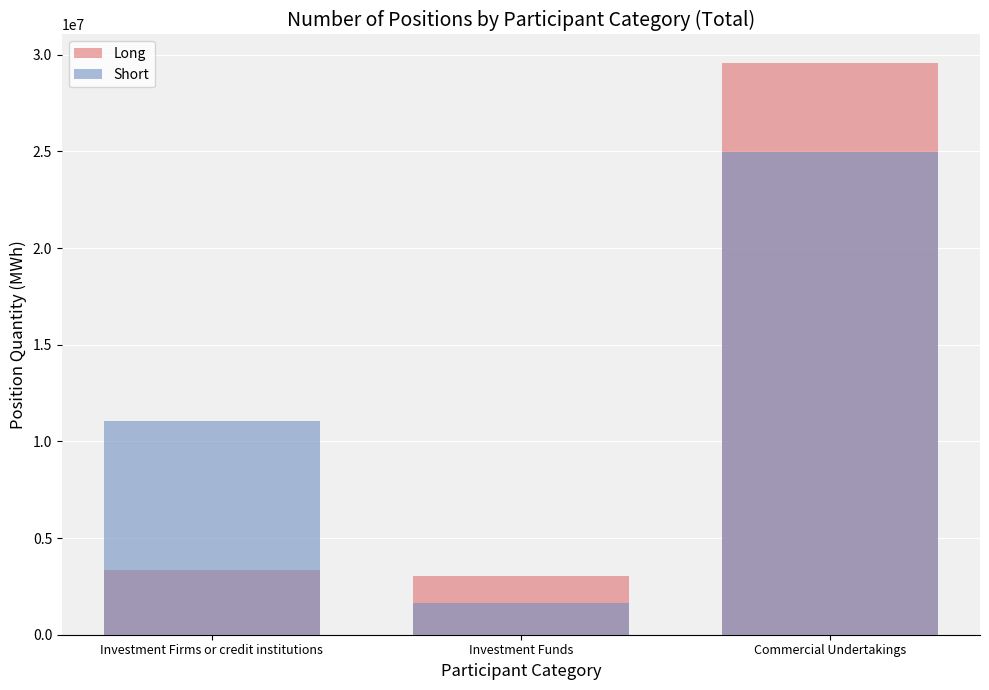

What is the highest value of the Short series?

24983729